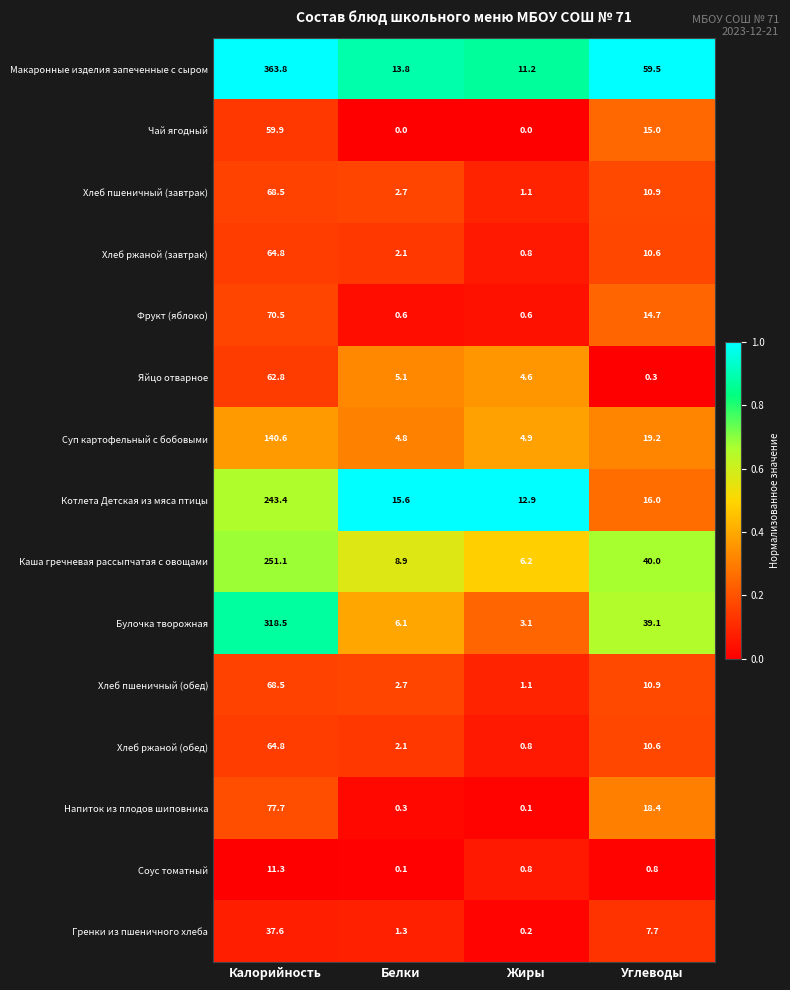

Rank the categories by Хлеб ржаной (обед) value from lowest to highest.

Жиры, Белки, Углеводы, Калорийность